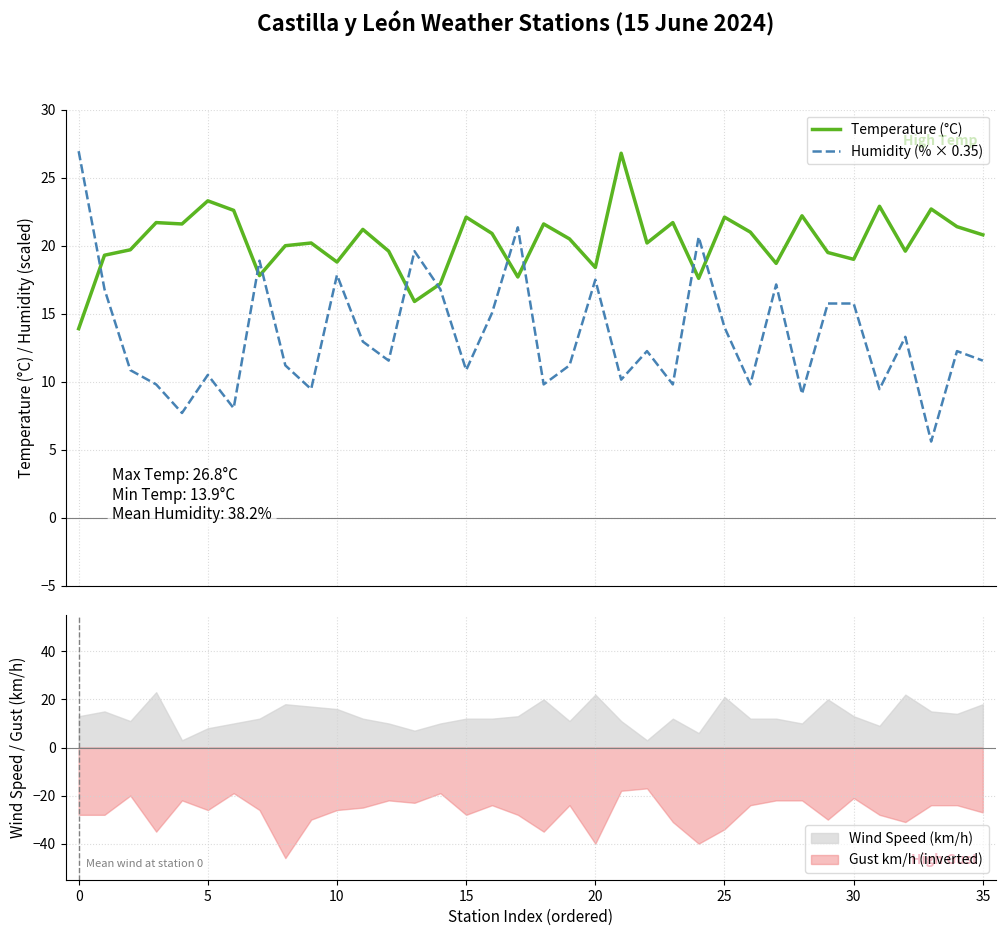

How many intersections are there between Temperature (°C) and Humidity (% × 0.35)?

9